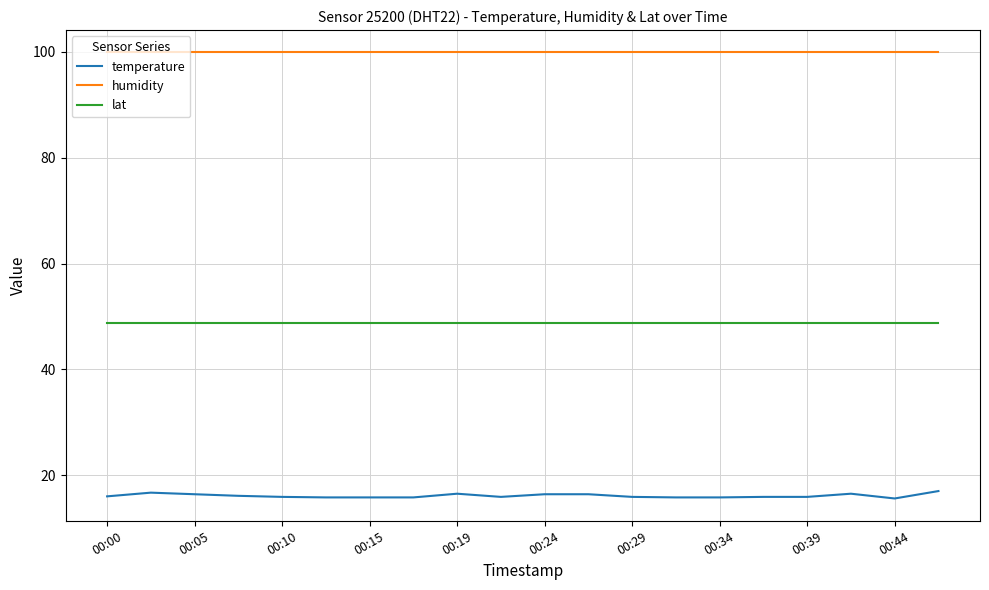

Rank the series by their maximum value, from highest to lowest.

humidity, lat, temperature